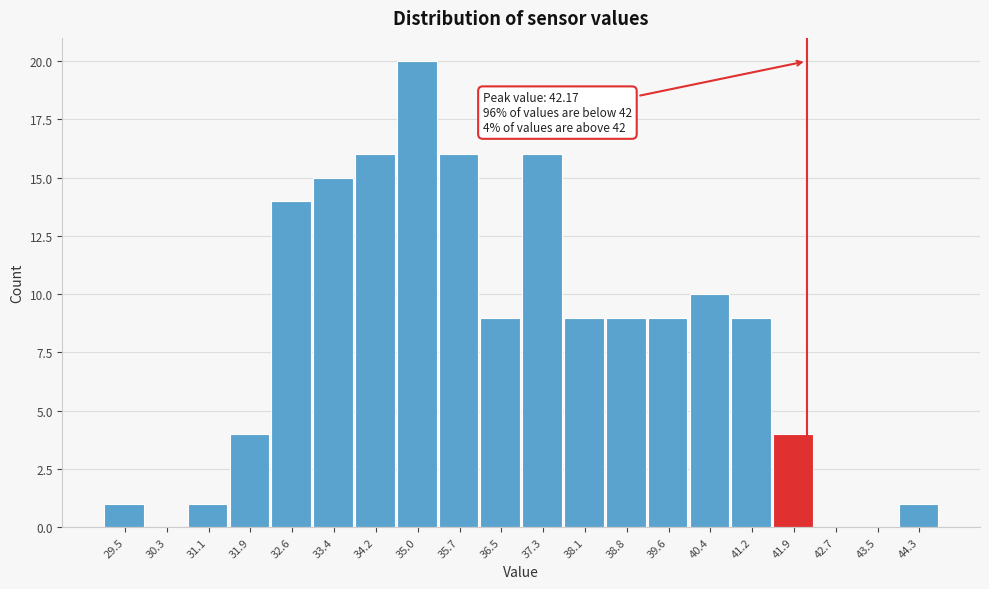

Which range on the x-axis has the tallest bar?

34.6 to 35.4